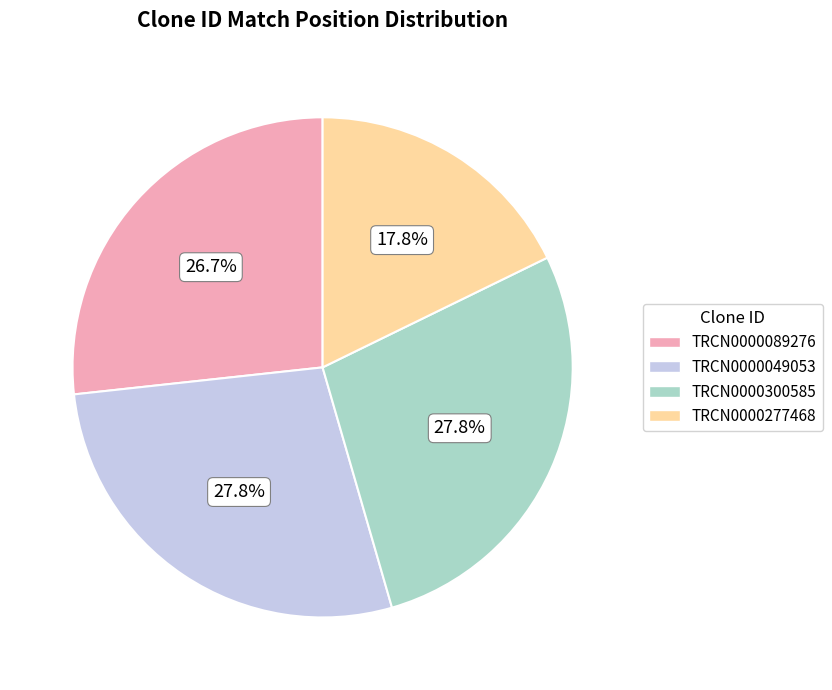

To the nearest percent, what percentage of the pie is TRCN0000300585?

28%